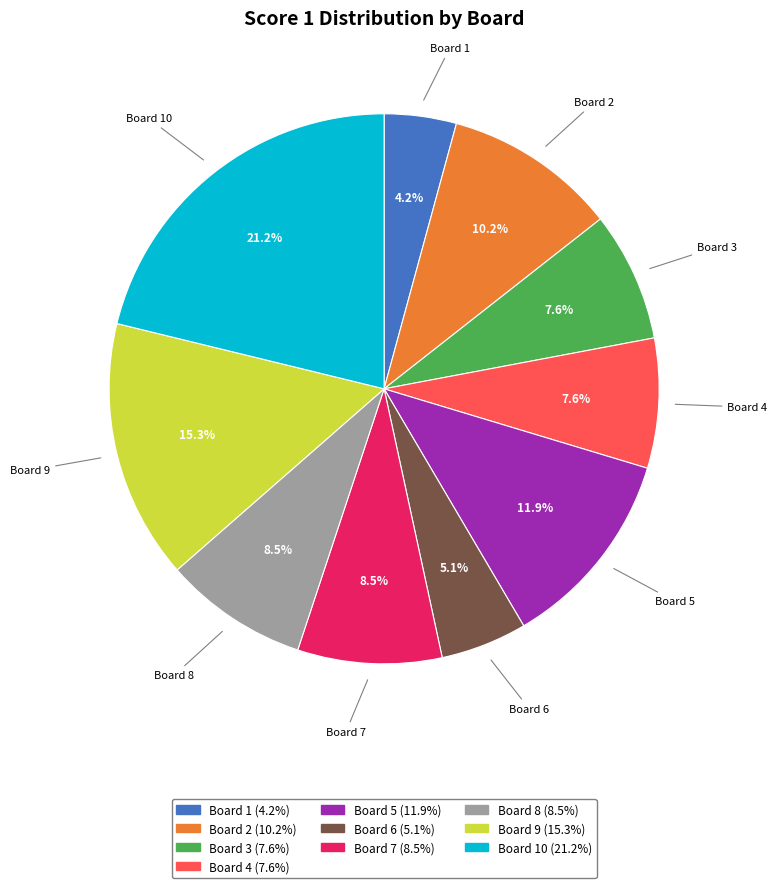

Does any single category account for the majority?

No